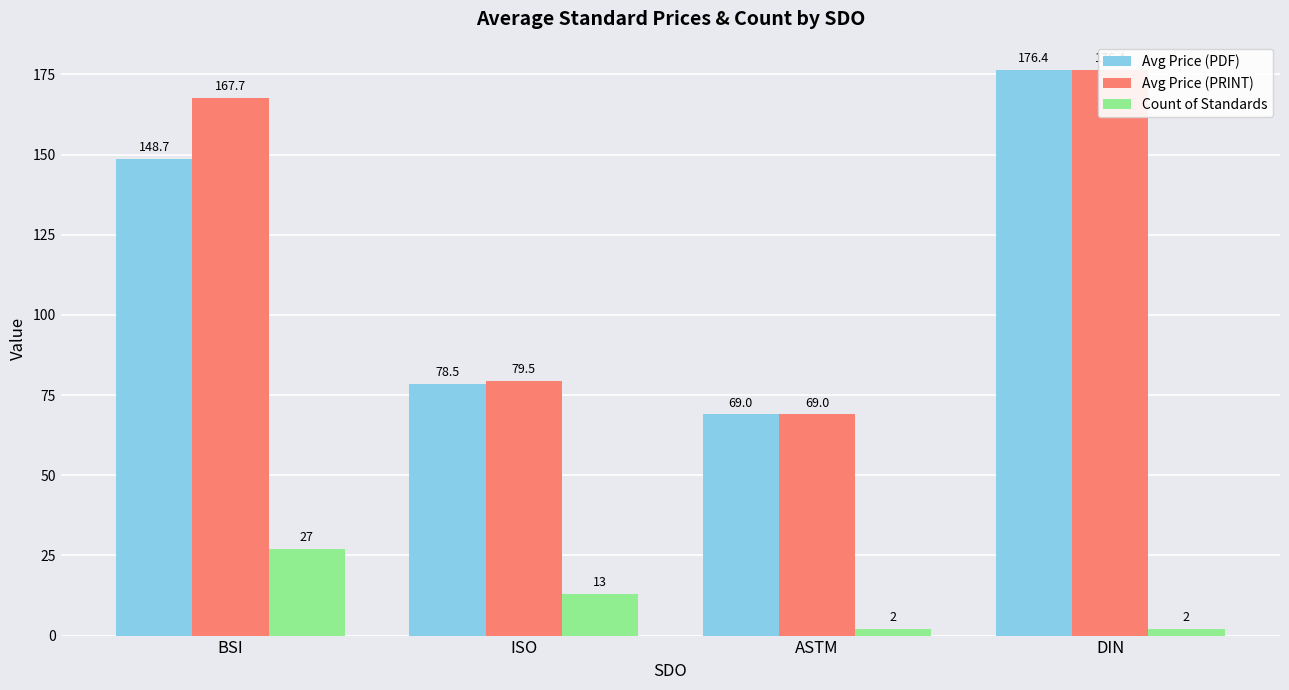

What is the total value across all series at DIN?

354.8